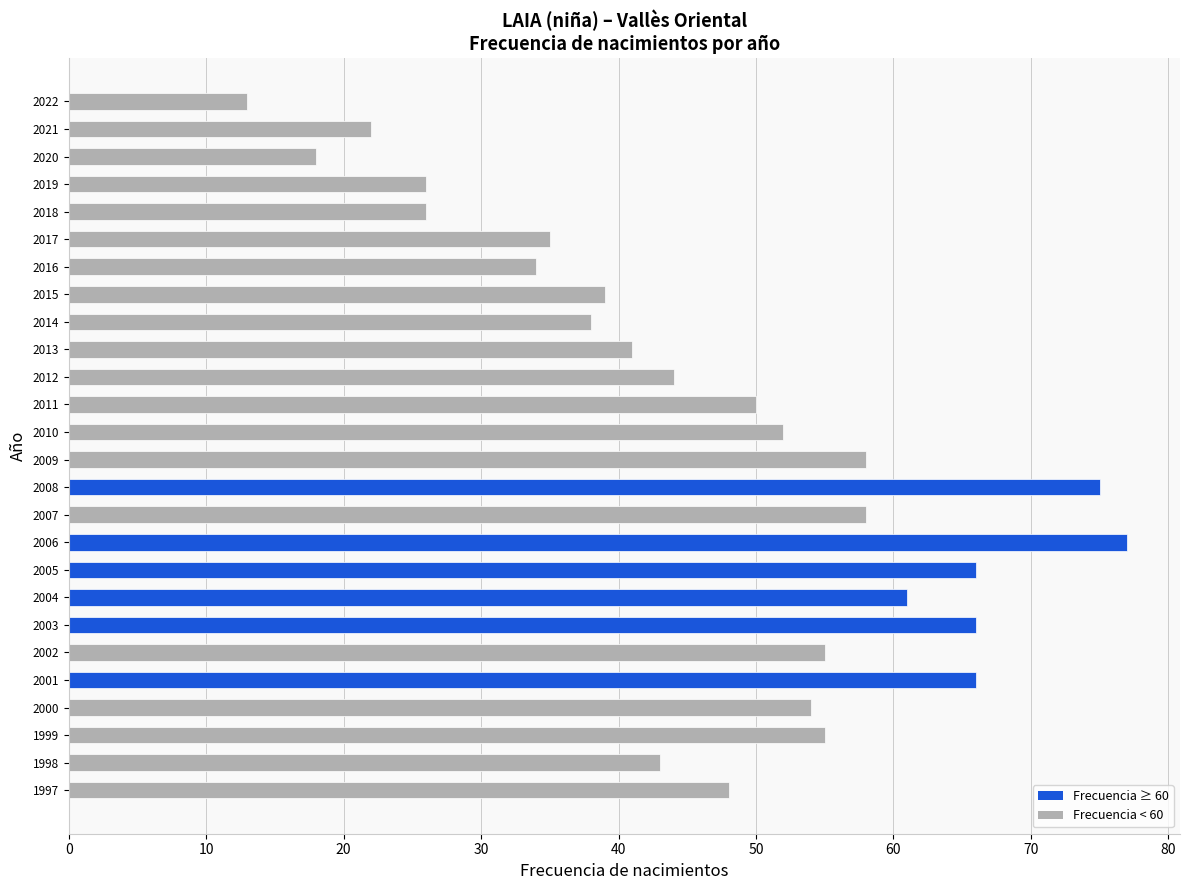

What is the minimum value shown in the chart?

13